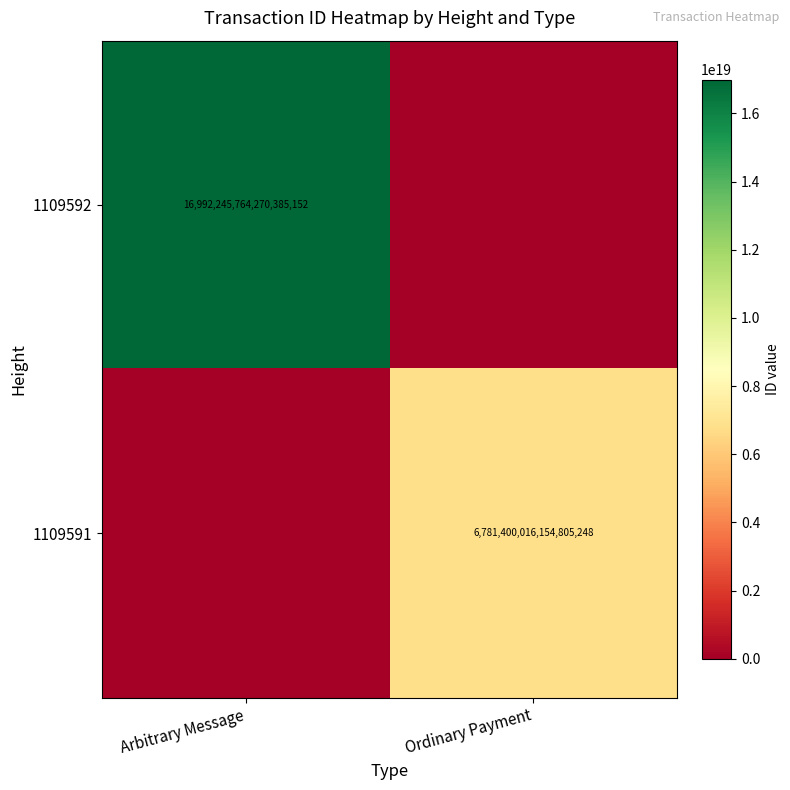

The 1109592 series shows 16992245764270385152 at Arbitrary Message. True or false?

True